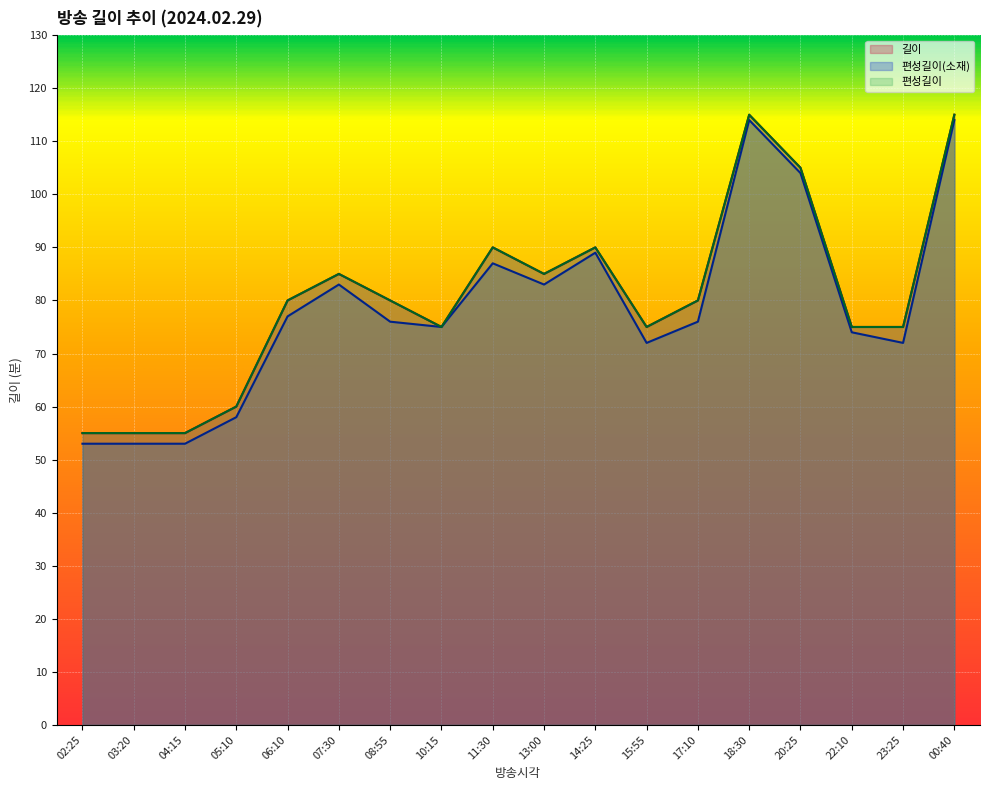

Which series has the widest spread of values?

편성길이(소재)